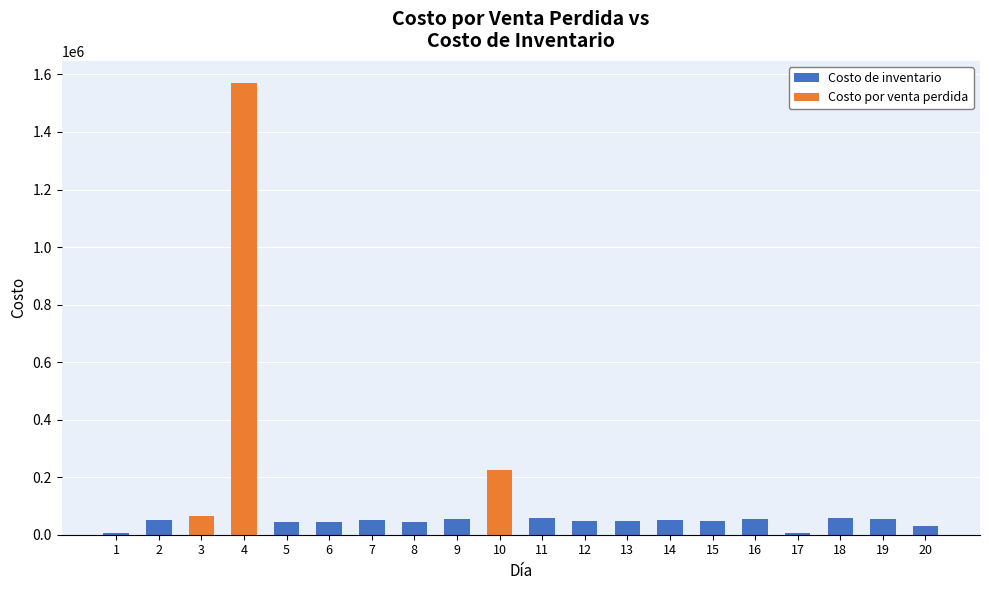

What is the maximum value for Costo de inventario?

58140